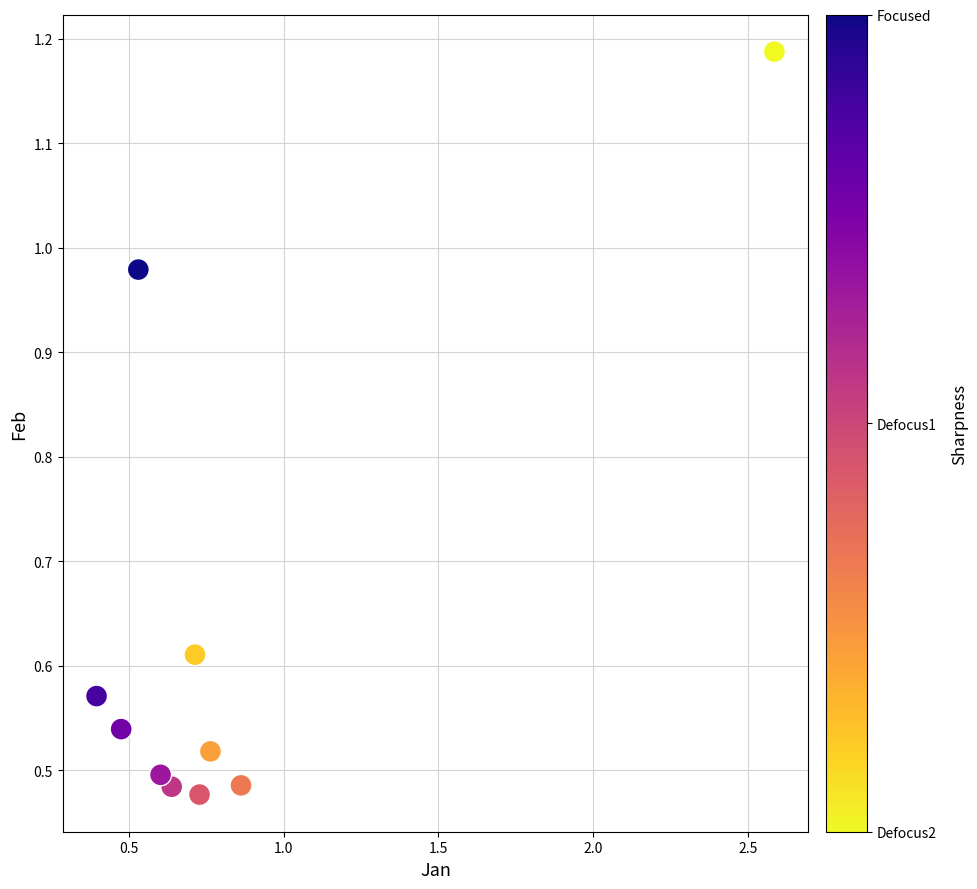

What is the range of X values (max minus min)?

2.2